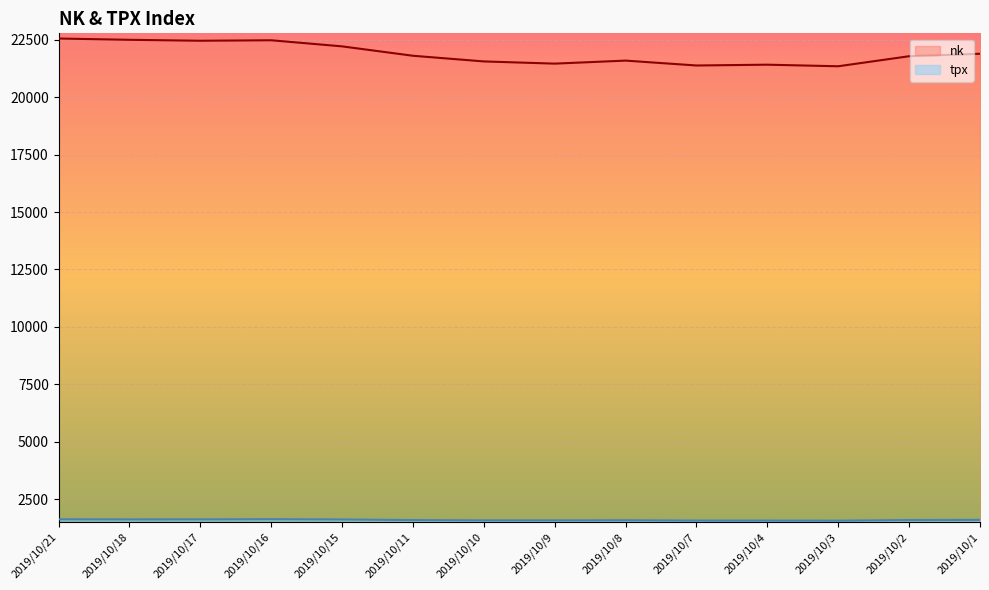

Reading left to right, extract all data points from this chart.

nk: 2019/10/21=22548.9	2019/10/18=22492.7	2019/10/17=22451.9	2019/10/16=22472.9	2019/10/15=22207.2	2019/10/11=21798.9	2019/10/10=21552.0	2019/10/9=21456.4	2019/10/8=21587.8	2019/10/7=21375.2	2019/10/4=21410.2	2019/10/3=21341.7	2019/10/2=21778.6	2019/10/1=21885.2
tpx: 2019/10/21=1628.6	2019/10/18=1622.0	2019/10/17=1624.2	2019/10/16=1631.5	2019/10/15=1620.2	2019/10/11=1595.3	2019/10/10=1581.4	2019/10/9=1581.7	2019/10/8=1586.5	2019/10/7=1572.8	2019/10/4=1572.9	2019/10/3=1568.9	2019/10/2=1596.3	2019/10/1=1603.0